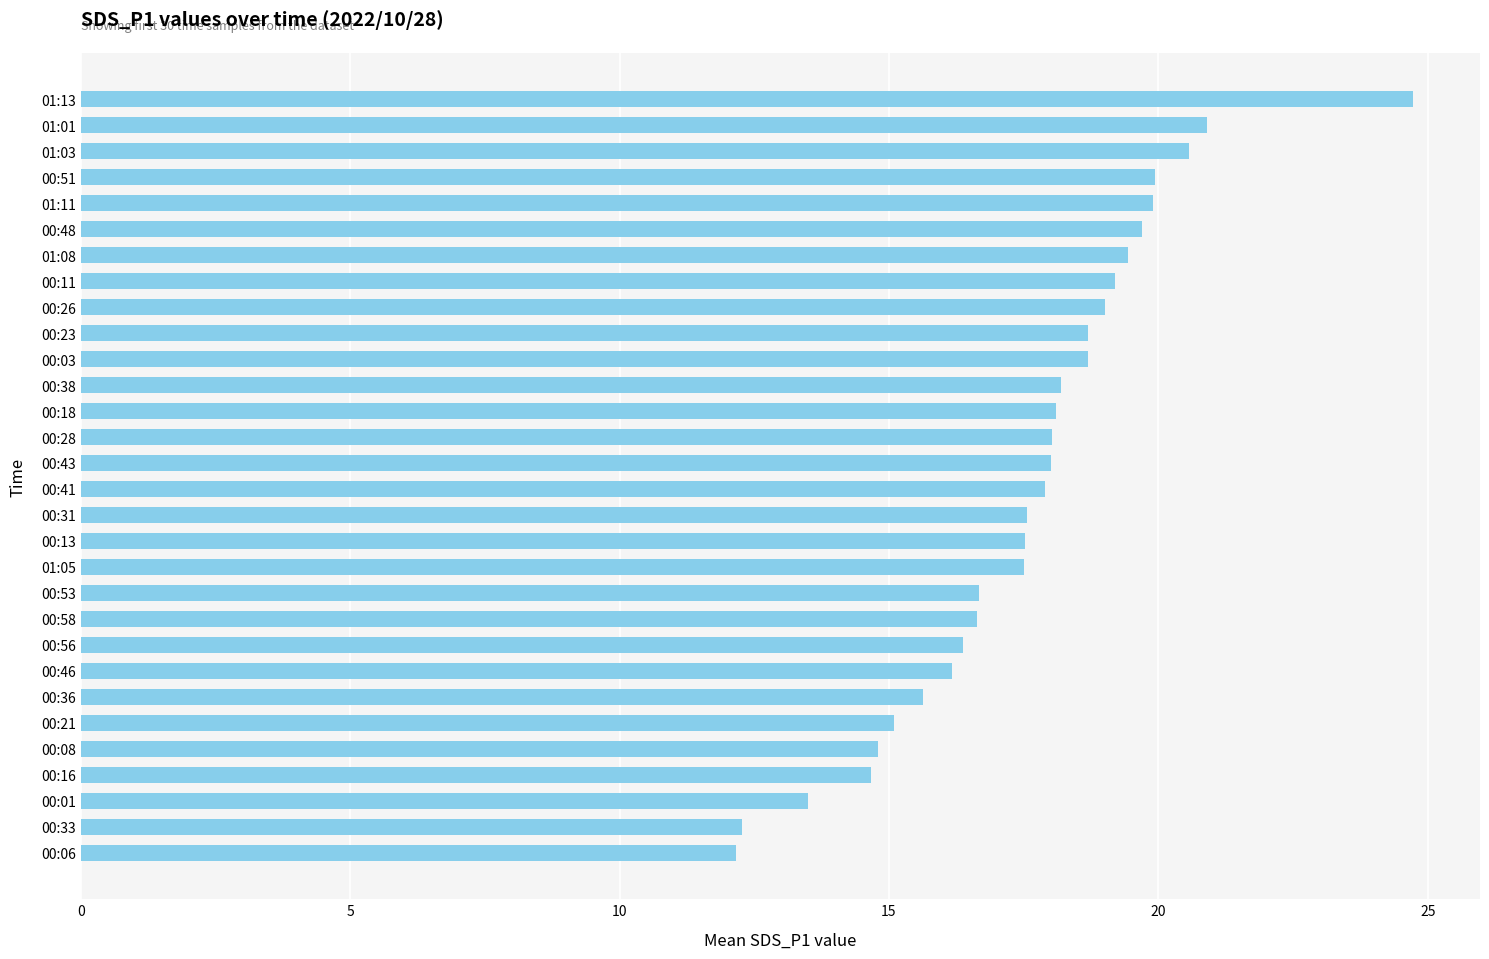

The chart shows a value of 16.7 at 00:53. True or false?

True